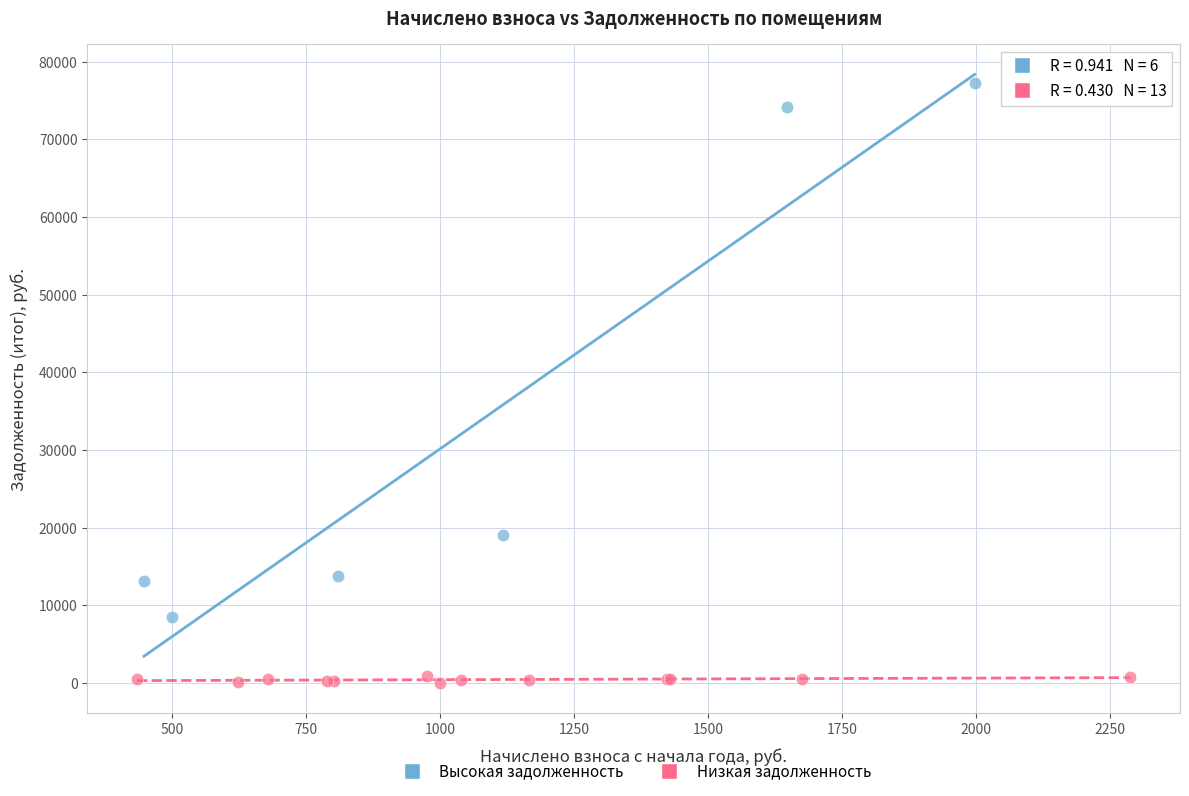

Which series contains the lowest Y value?

Низкая задолженность